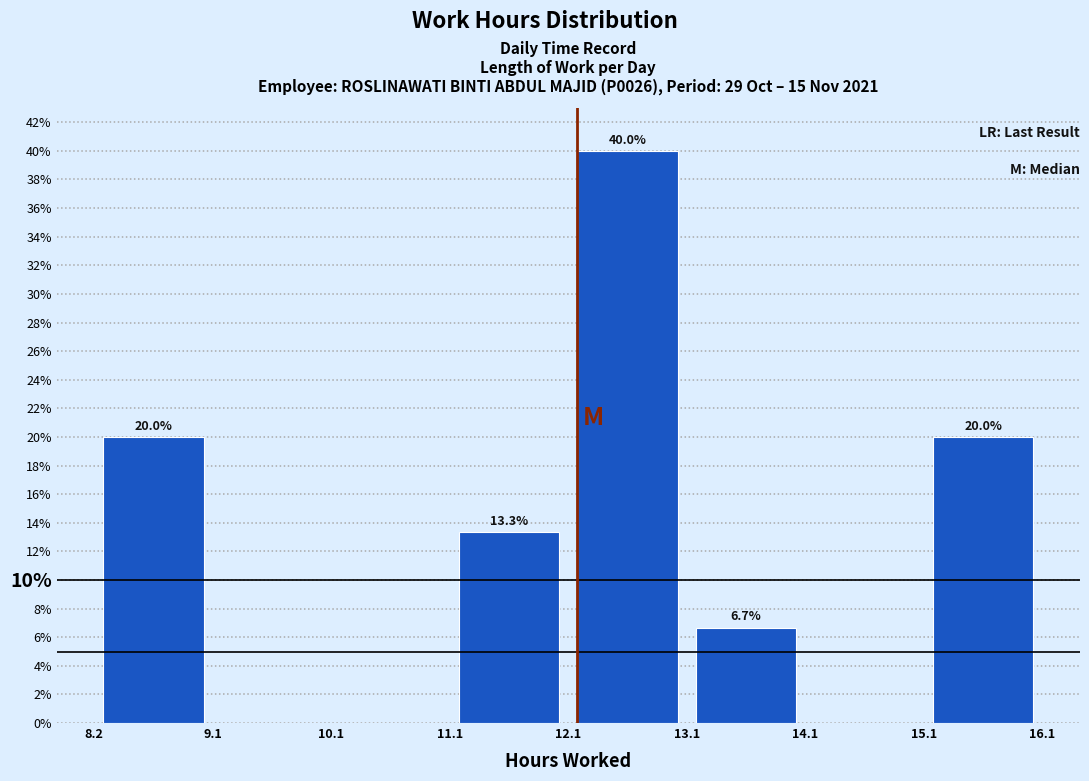

Over which range of the x-axis is the bar tallest?

12.1 to 13.1